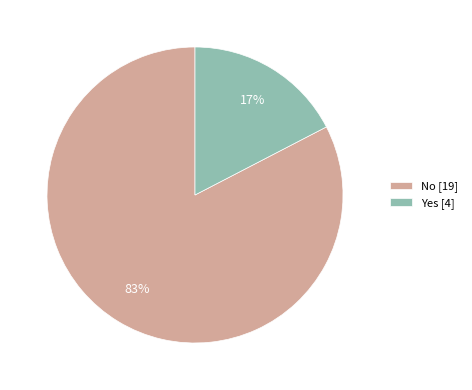

Which has a higher value, No or Yes?

No